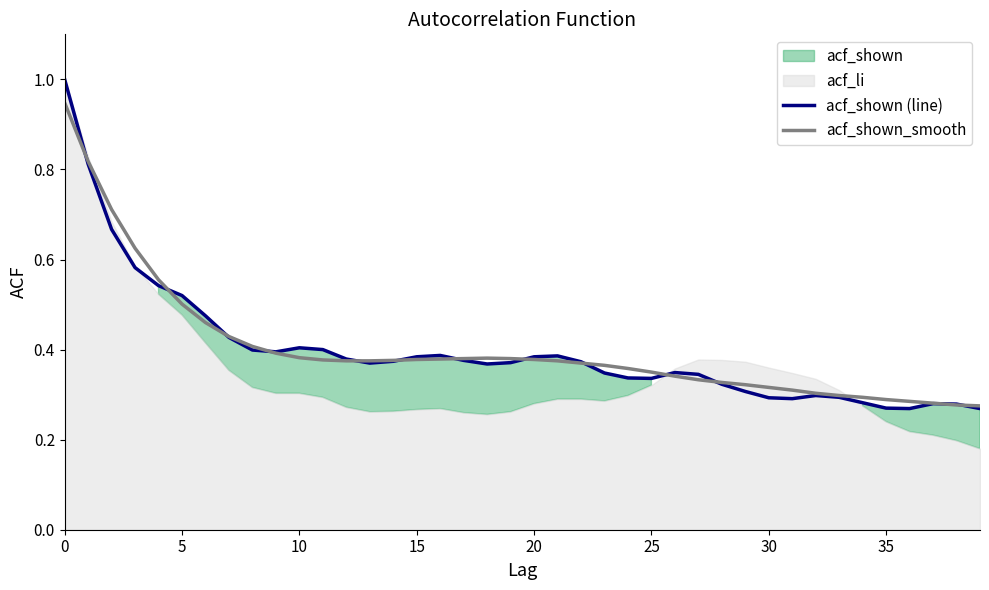

How many acf_shown_line values are between 0 and 1?

40